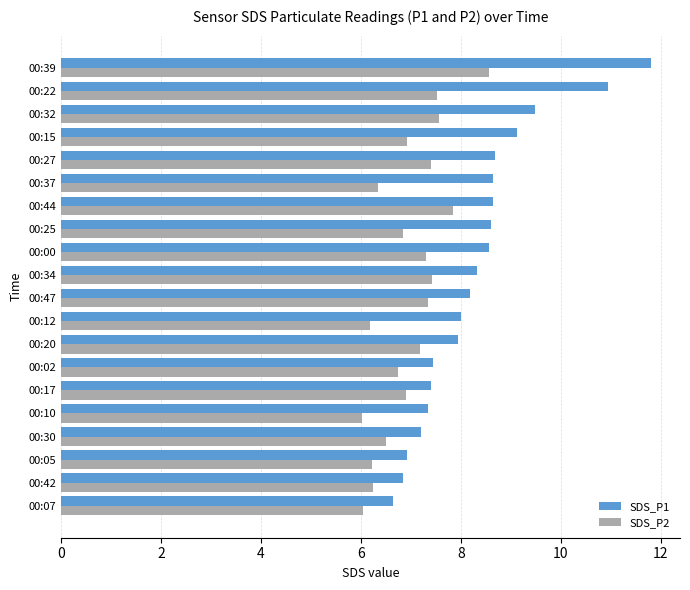

The SDS_P2 series shows 6.0 at 00:07. True or false?

True